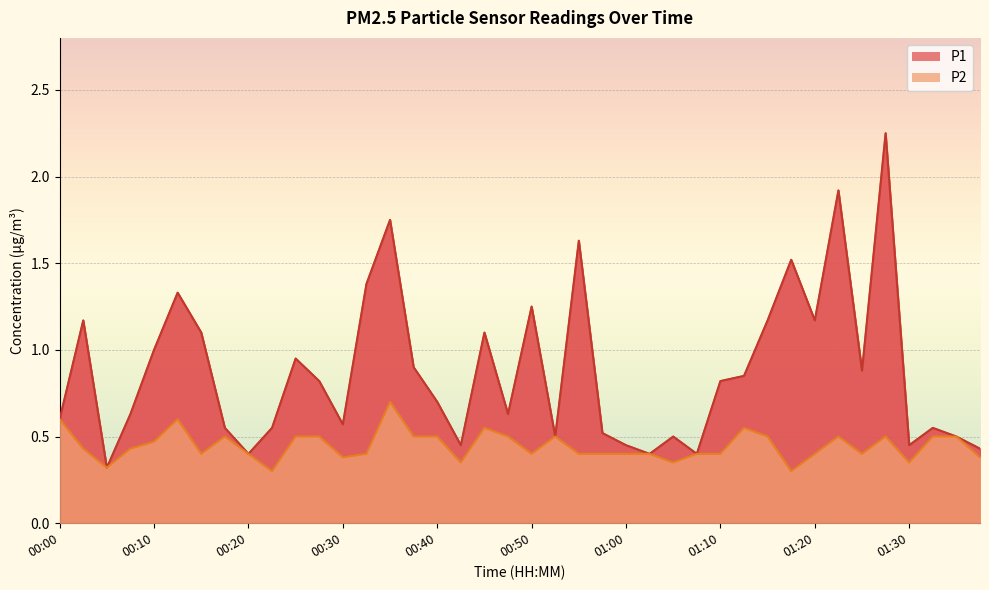

What position from the left is 00:30?

13